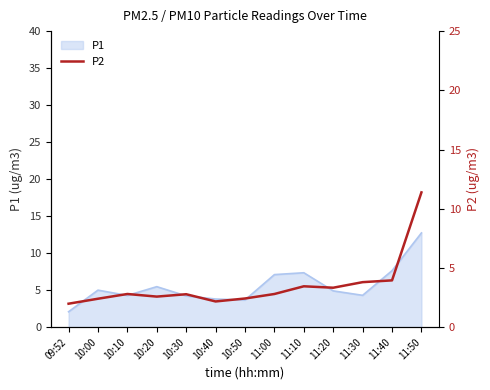

Reading right to left, transcribe all the data shown in this chart.

11.4	4.0	3.8	3.3	3.5	2.8	2.4	2.2	2.8	2.6	2.8	2.4	2.0